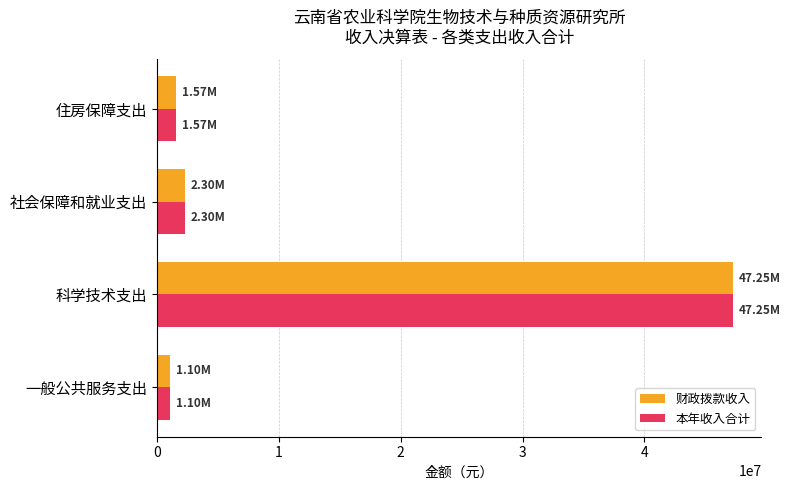

At which label is 财政拨款收入 closest to 24175215?

社会保障和就业支出